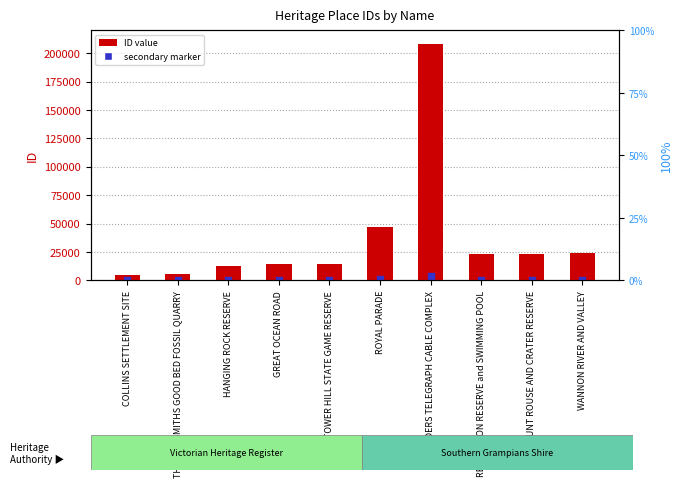

How many values are below 23303?

5